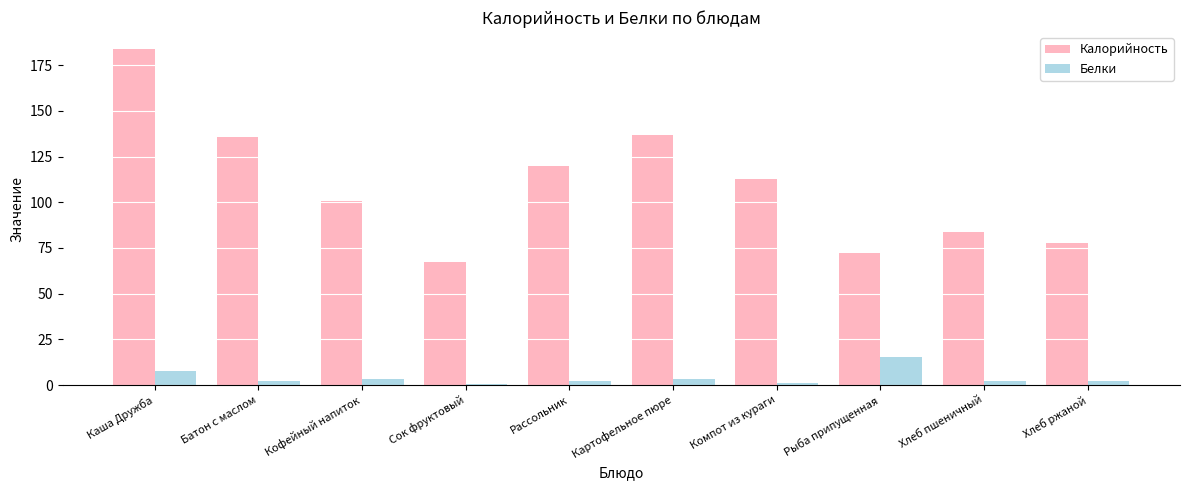

What is the greatest value displayed?

184.0